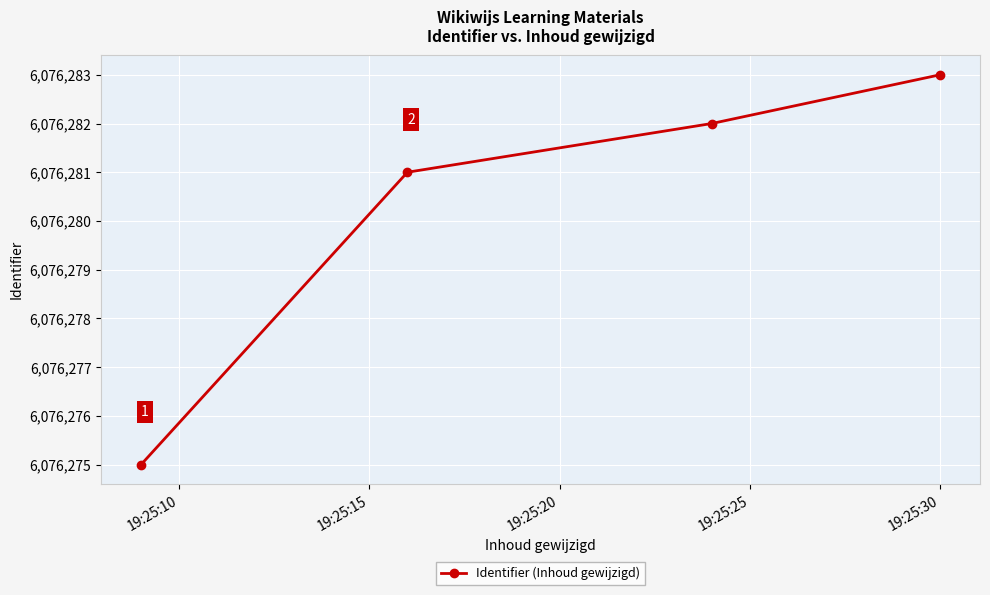

What is the greatest value displayed?

6076283